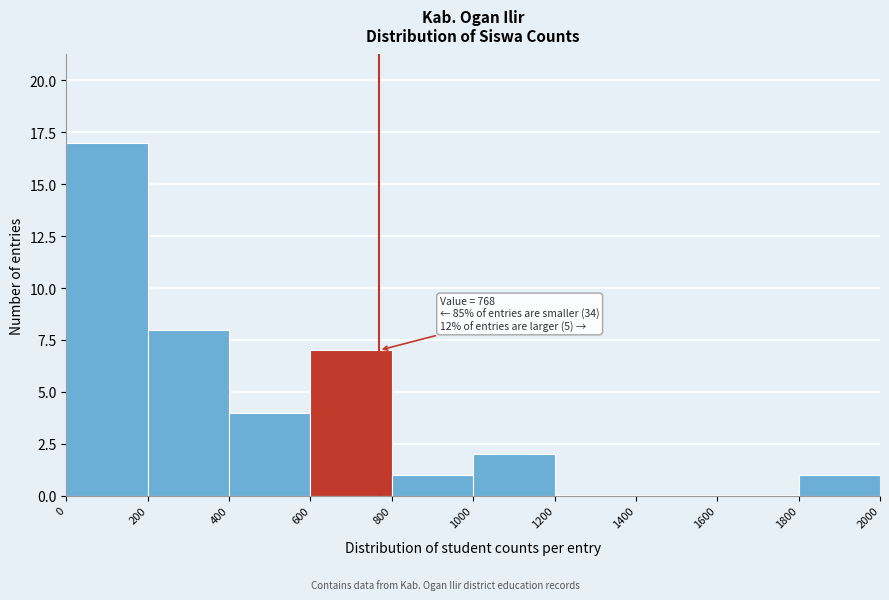

Which range on the x-axis has the tallest bar?

0 to 200